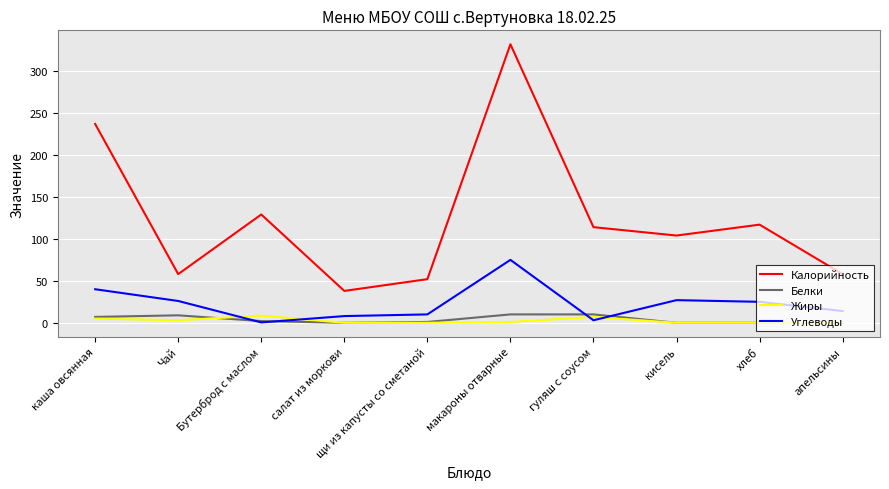

Count the number of data series in this chart.

4